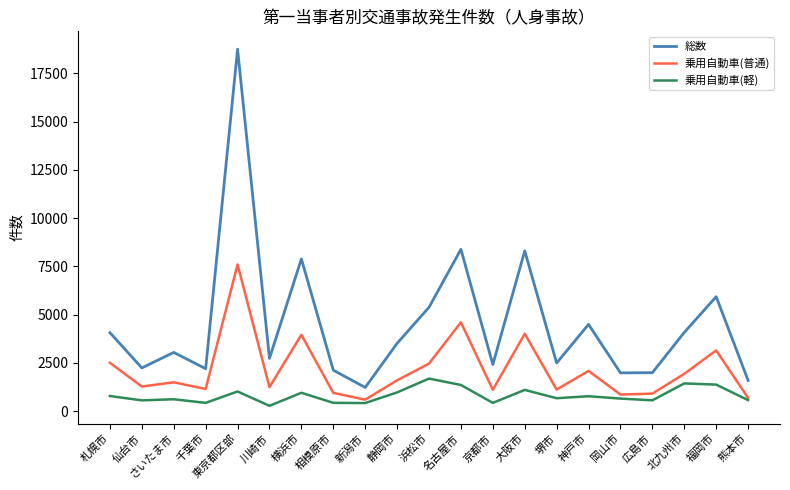

Which series has the widest spread of values?

総数